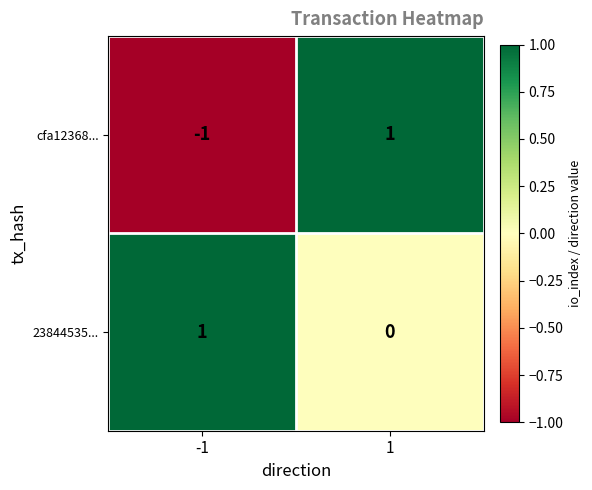

Rank the categories by 23844535... value from highest to lowest.

-1, 1